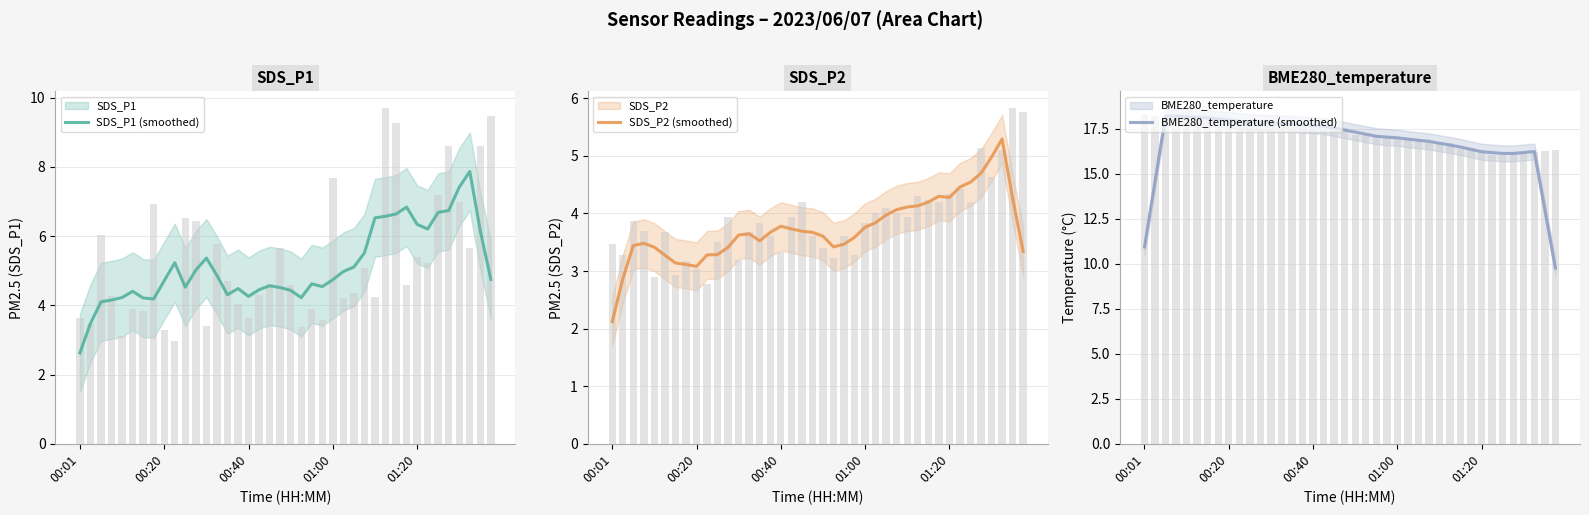

What is the difference between the maximum and second lowest values in the SDS_P2 (smoothed) series?

2.4